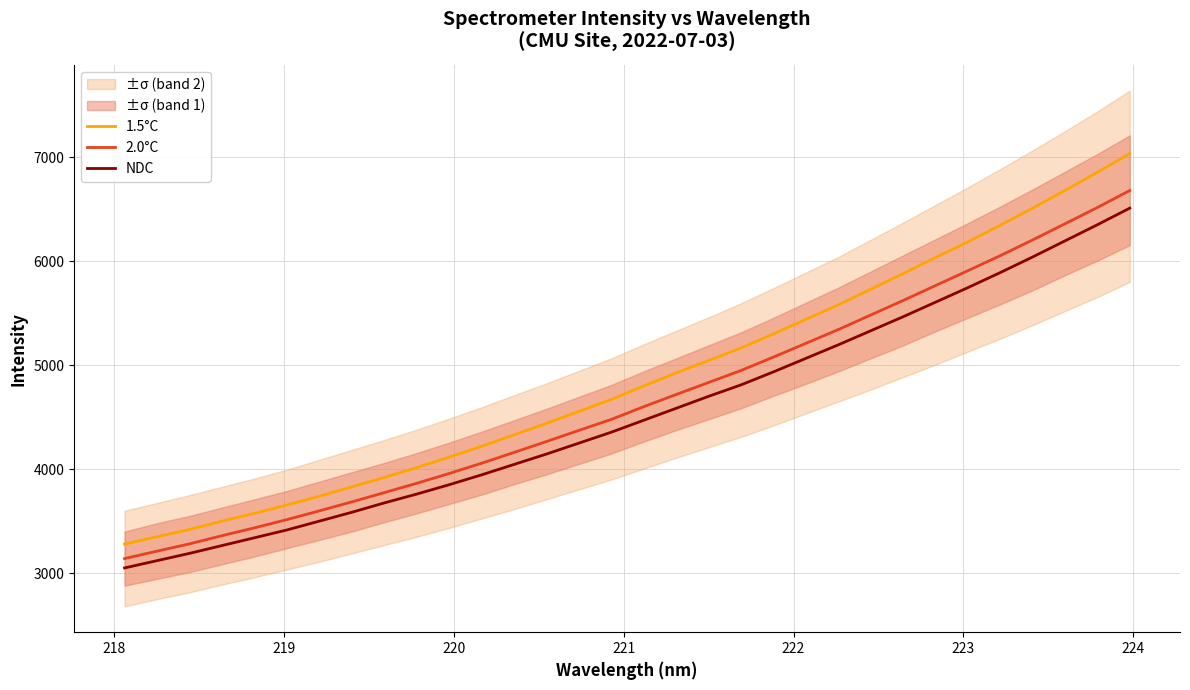

True or false: 1.5°C and NDC cross at least once.

False